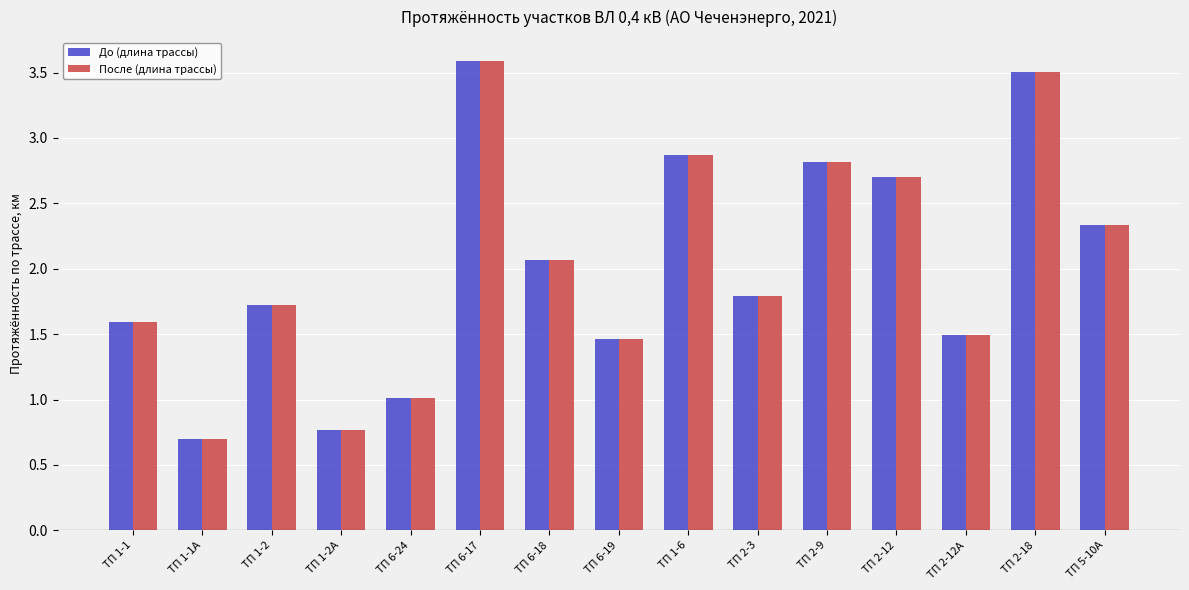

Does the chart contain stacked bars?

No